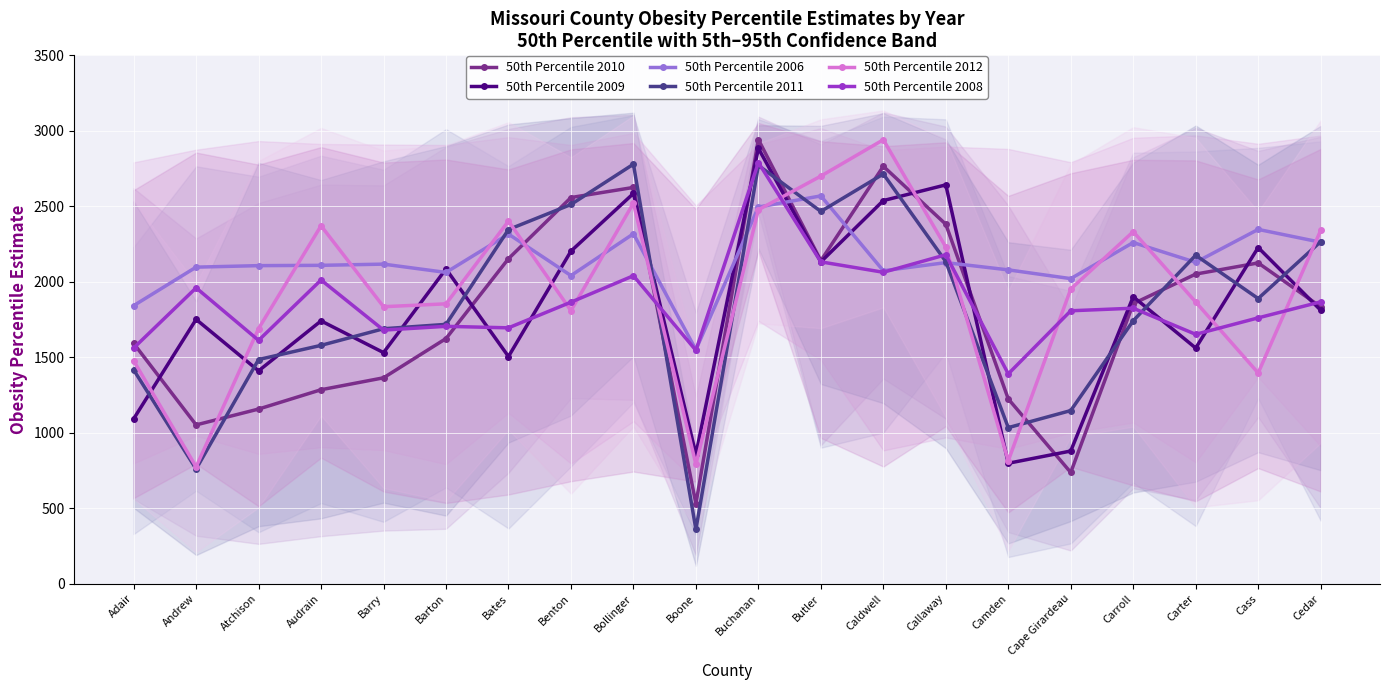

What is the label of the 5th point from the right?

Cape Girardeau